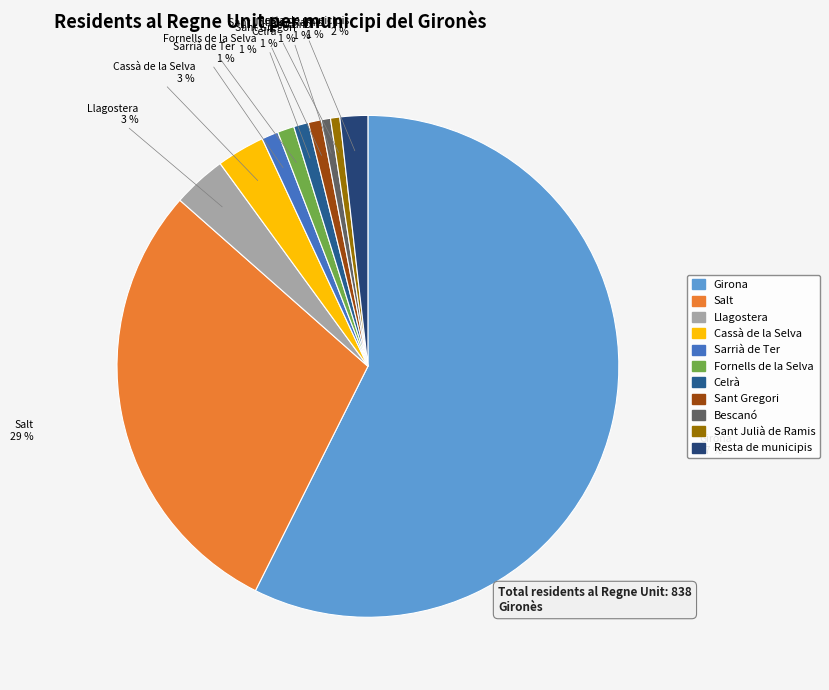

True or false: Cassà de la Selva accounts for 16% of the total.

False